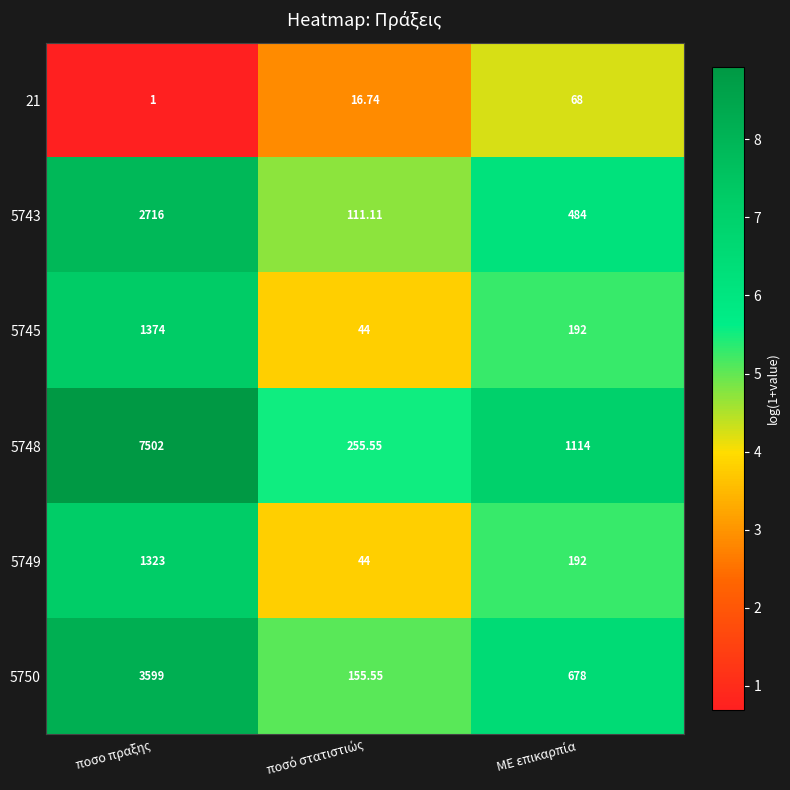

At which label does 5749 first exceed 192?

ποσο πραξης